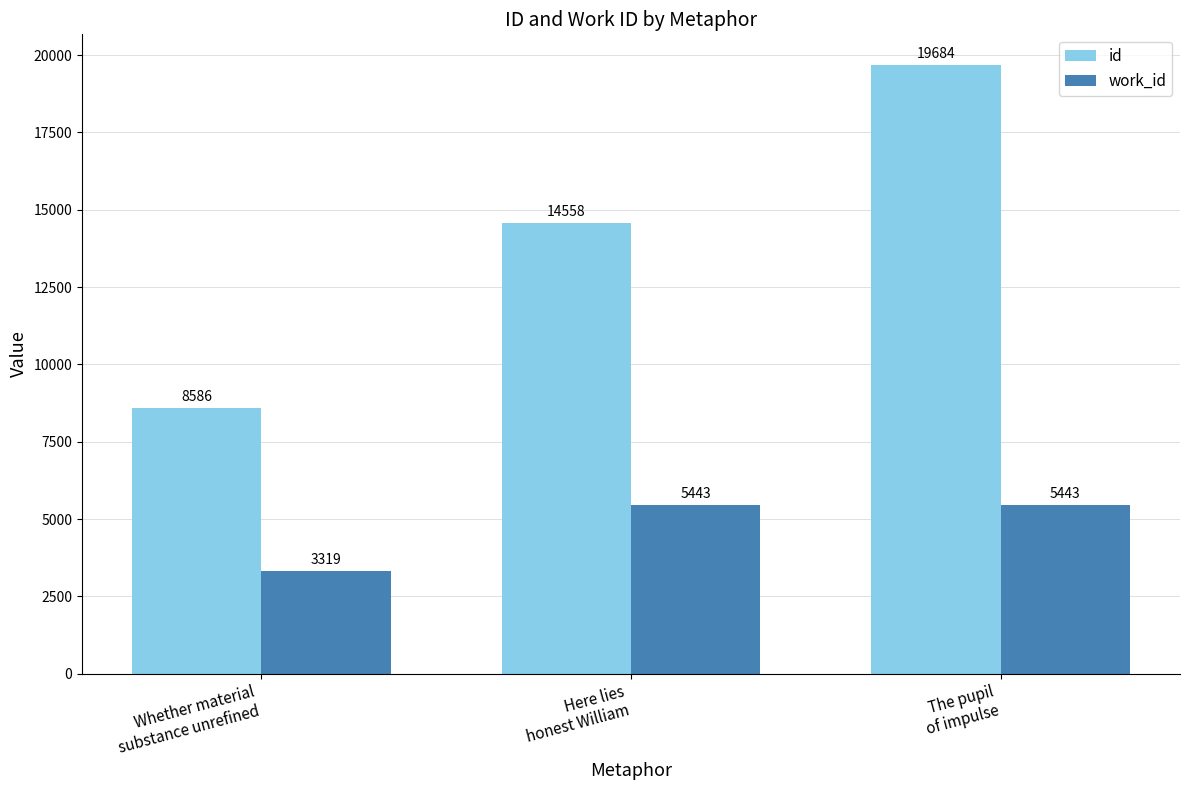

Count the number of data series in this chart.

2